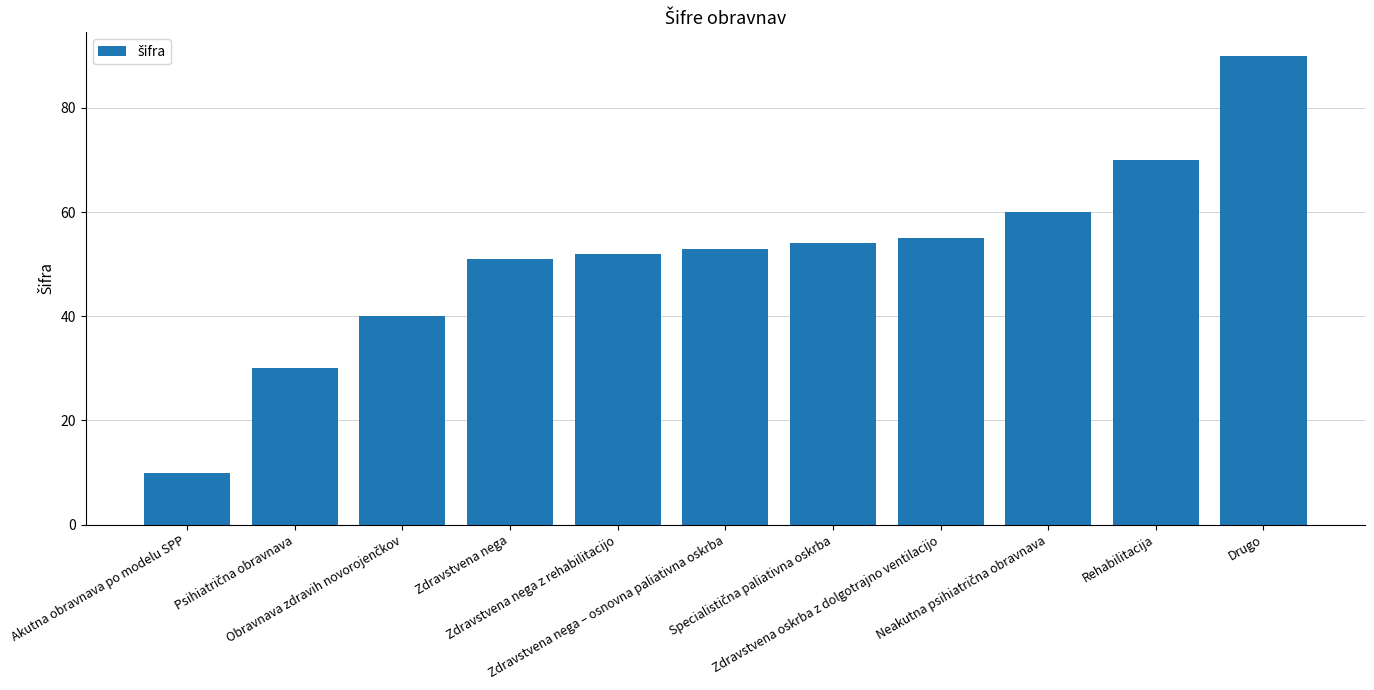

What is the value of the 1st bar from the left?

10